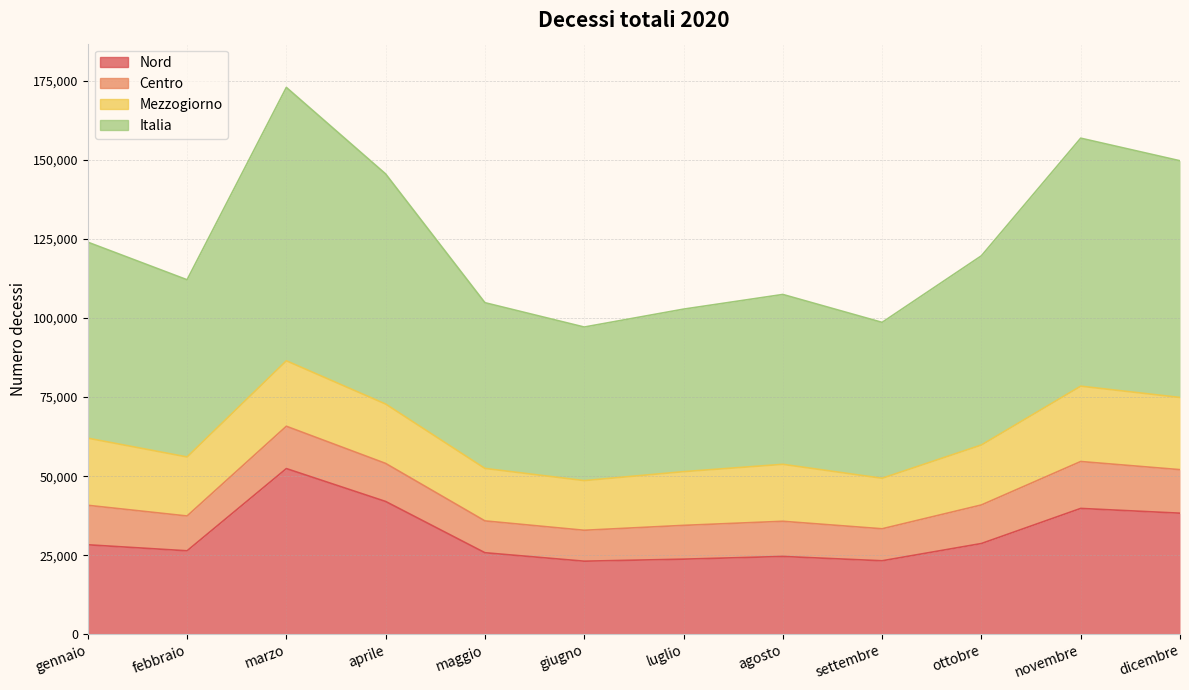

Read the Nord value at ottobre, to the nearest 100.

28700